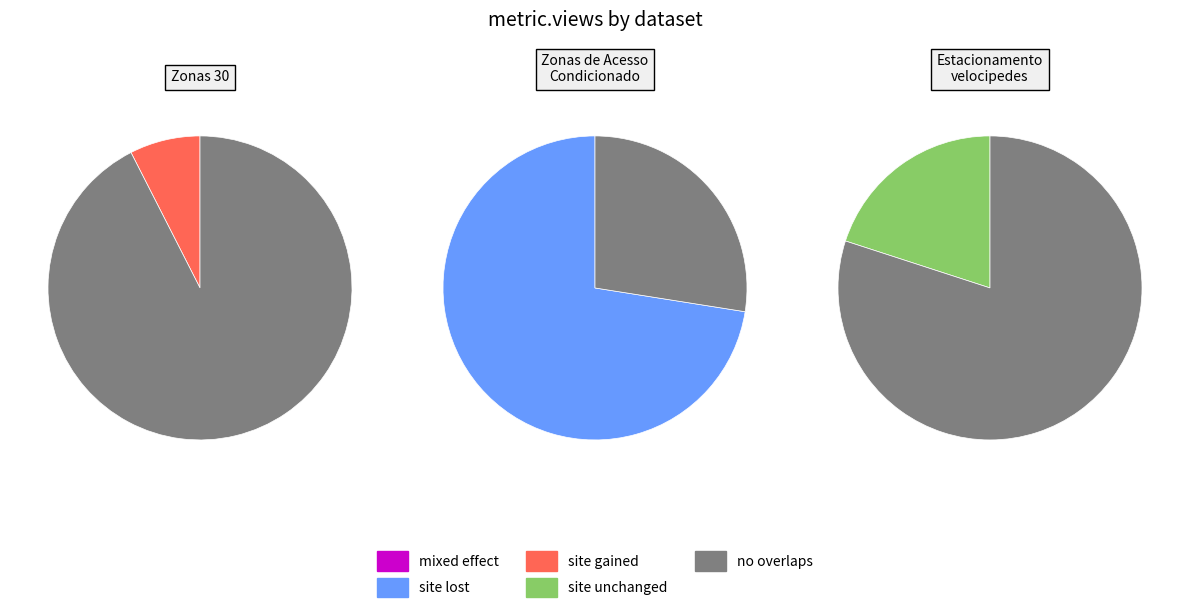

Which has a higher value, Estacionamento para velocipedes or Zonas de Acesso Automovel Condicionado?

Zonas de Acesso Automovel Condicionado